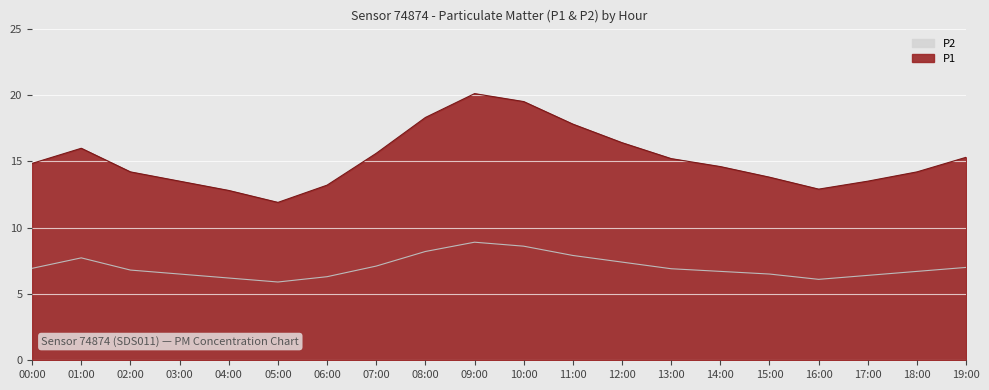

At which label does P2 reach its peak?

09:00